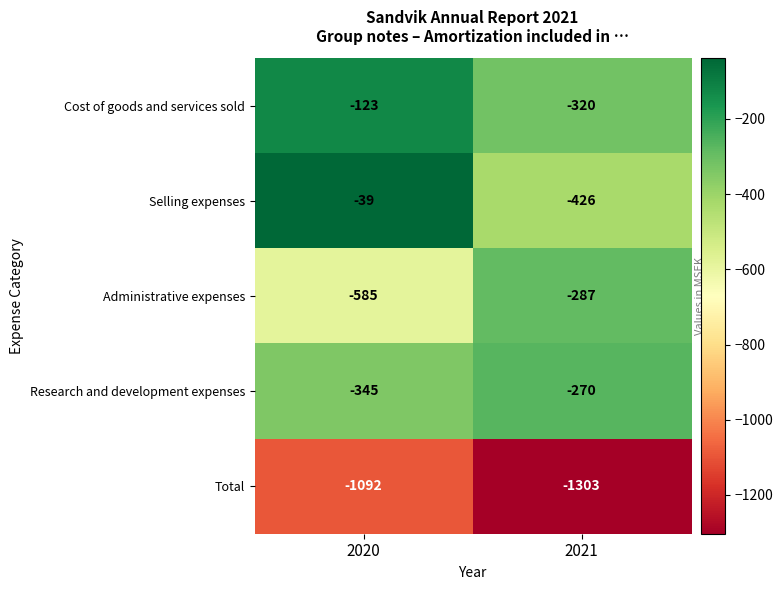

What is the total value across all series at 2021?

-2606